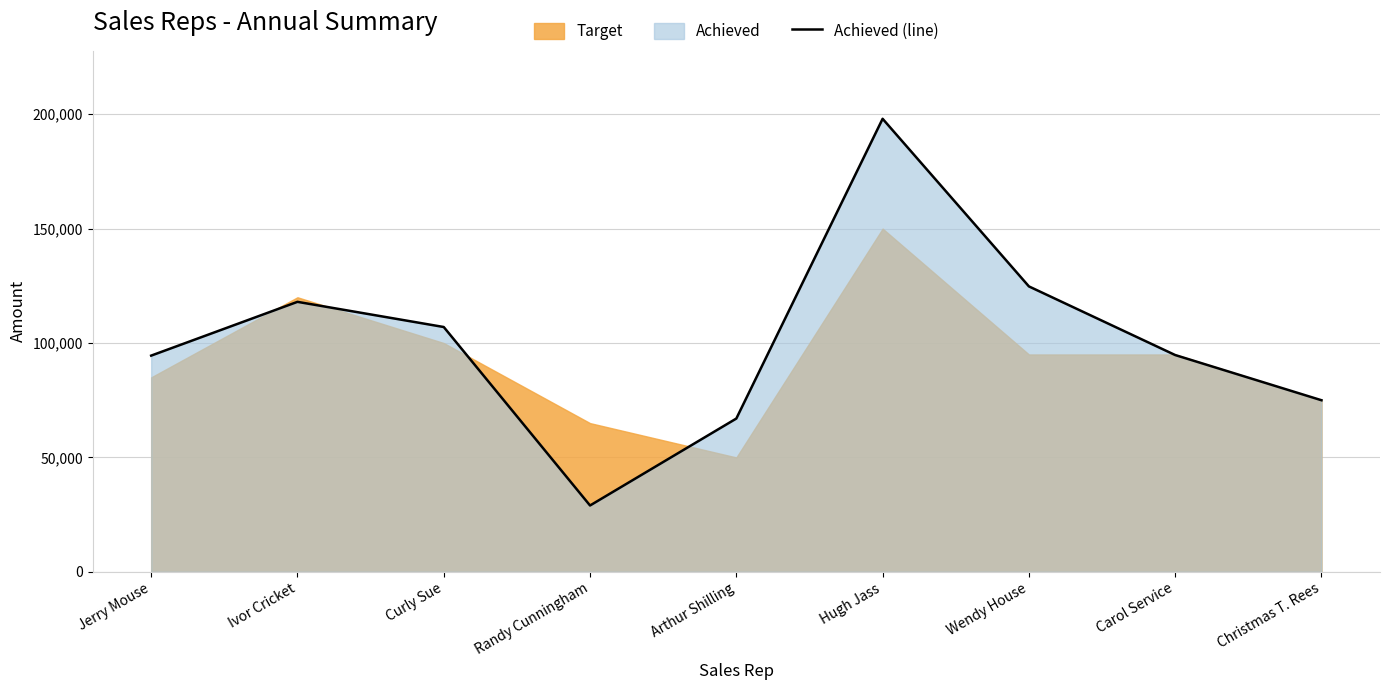

Reading right to left, transcribe all the data shown in this chart.

Christmas T. Rees=75000	Carol Service=94750	Wendy House=124750	Hugh Jass=198000	Arthur Shilling=67000	Randy Cunningham=29000	Curly Sue=107000	Ivor Cricket=118000	Jerry Mouse=94500